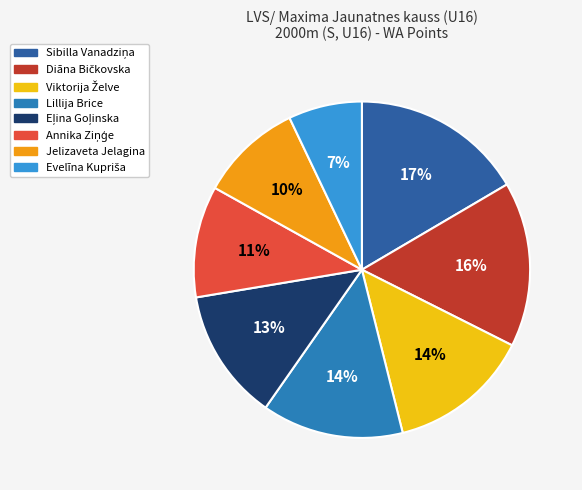

Which has a higher value, Evelīna Kupriša or Sibilla Vanadziņa?

Sibilla Vanadziņa